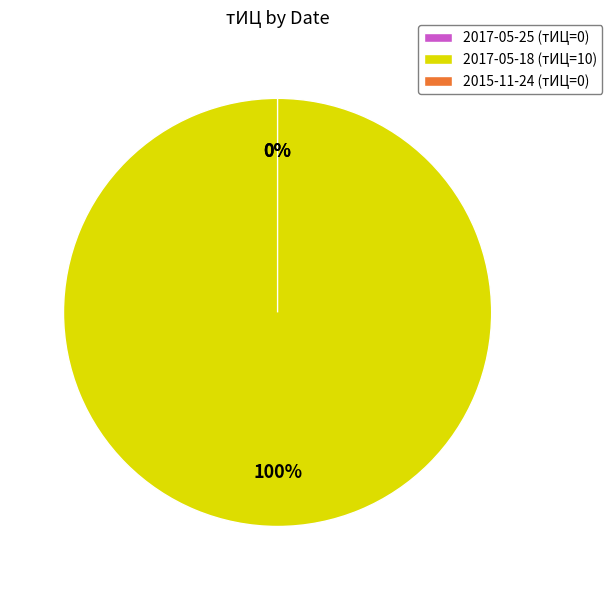

The 2017-05-18 slice represents 91% of the pie. True or false?

False